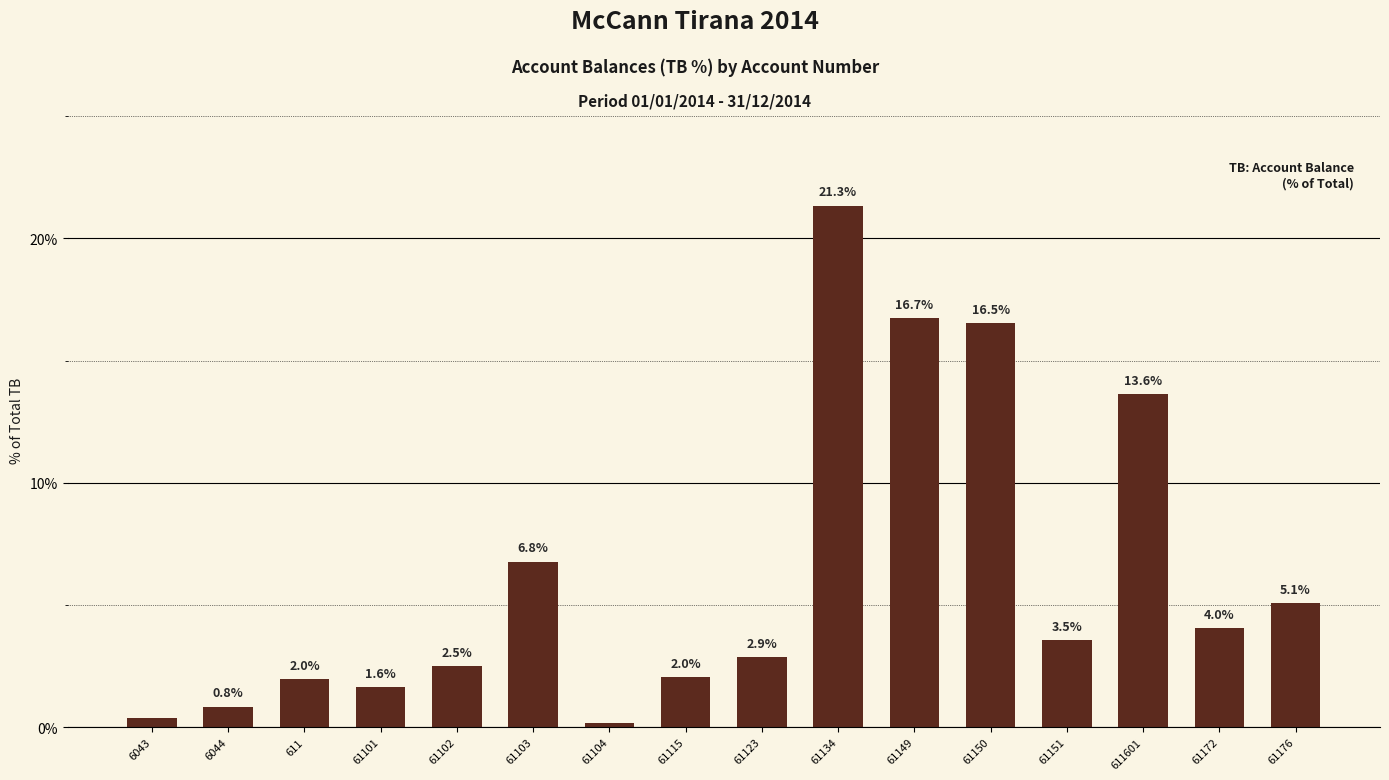

What is the sum of the values at 61150 and 61134?

37.9